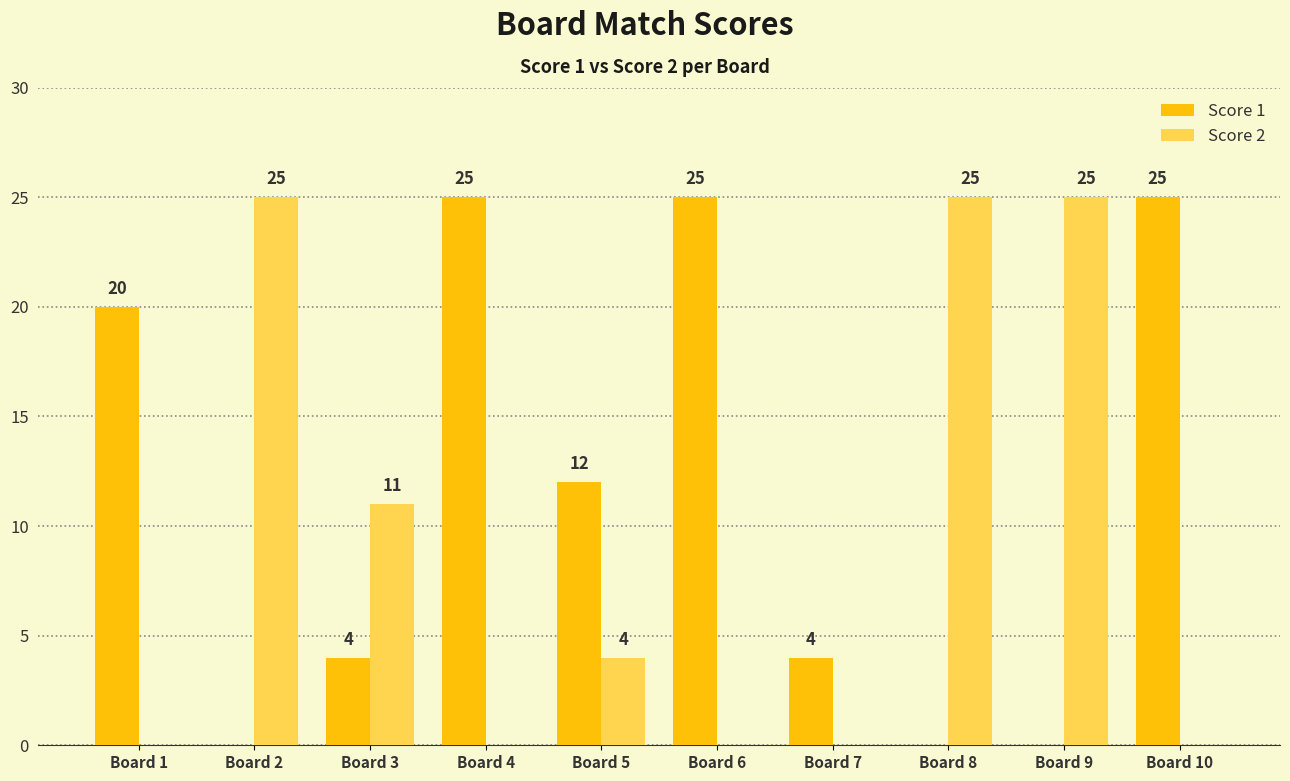

Between Board 4 and Board 7, which series saw the biggest shift?

Score 1